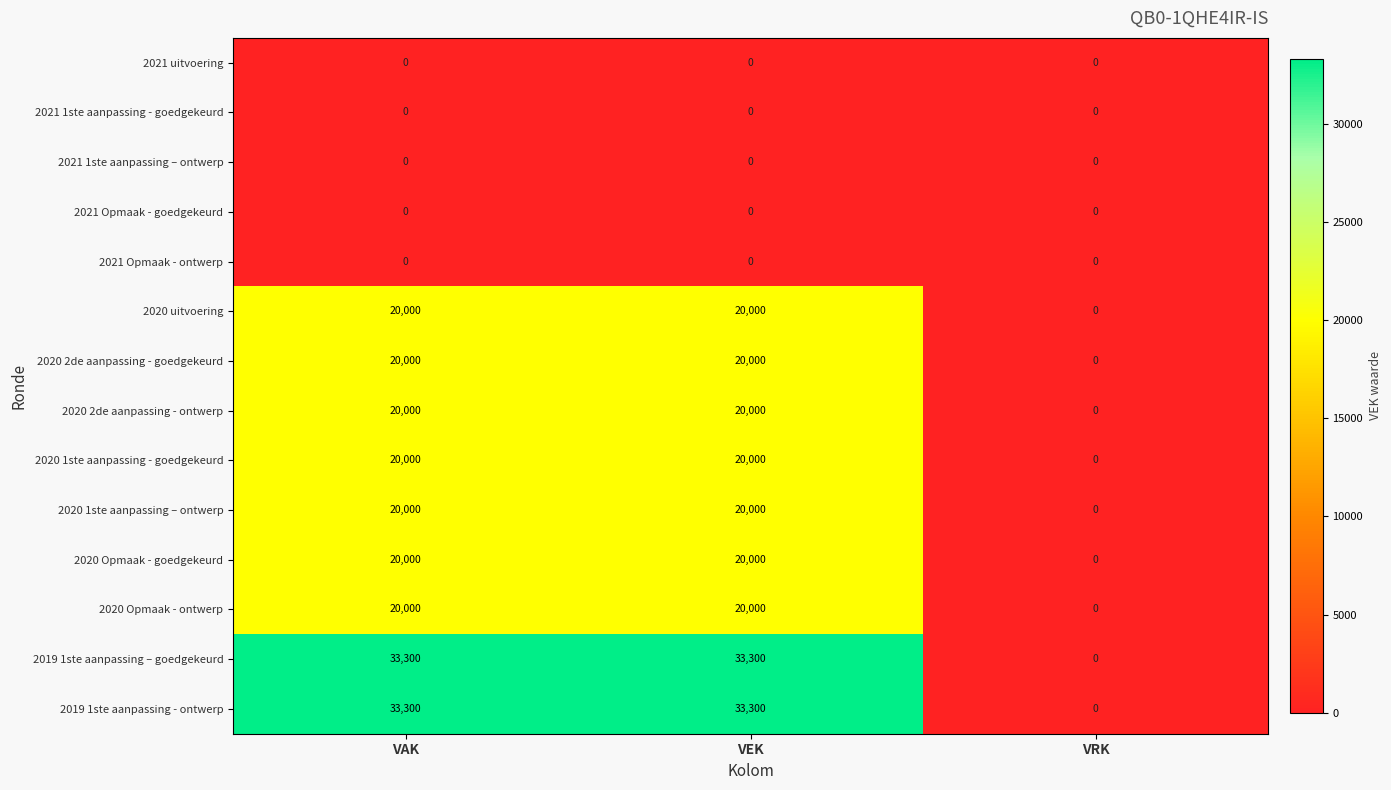

What is the maximum value for 2020 2de aanpassing - ontwerp?

20000